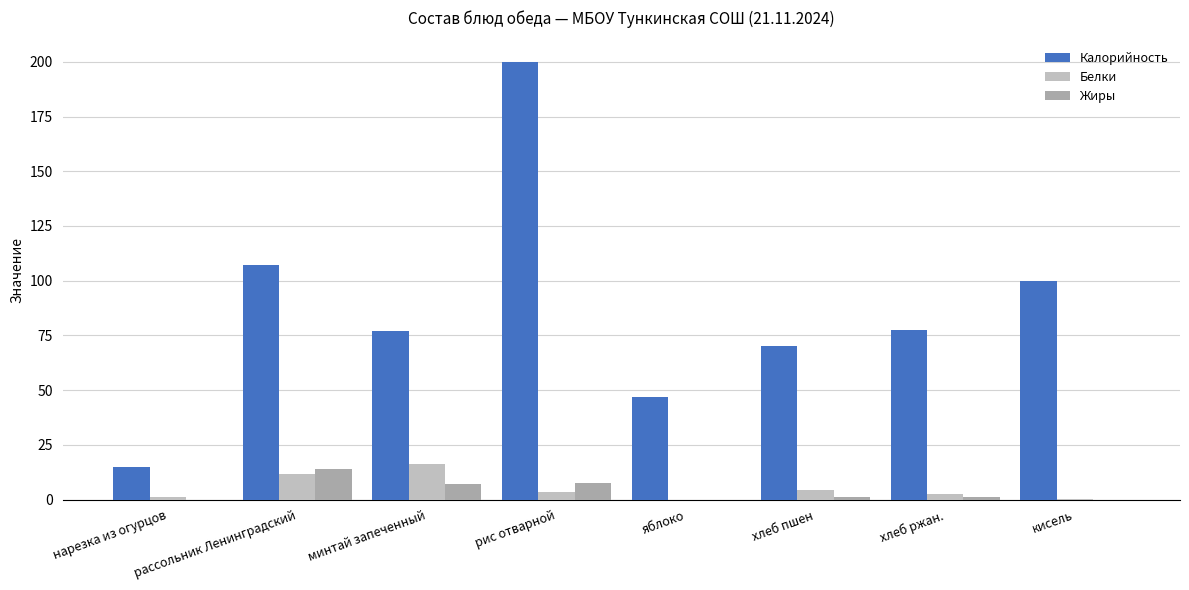

Is the value of Белки at яблоко greater than the value of Жиры at рассольник Ленинградский?

No